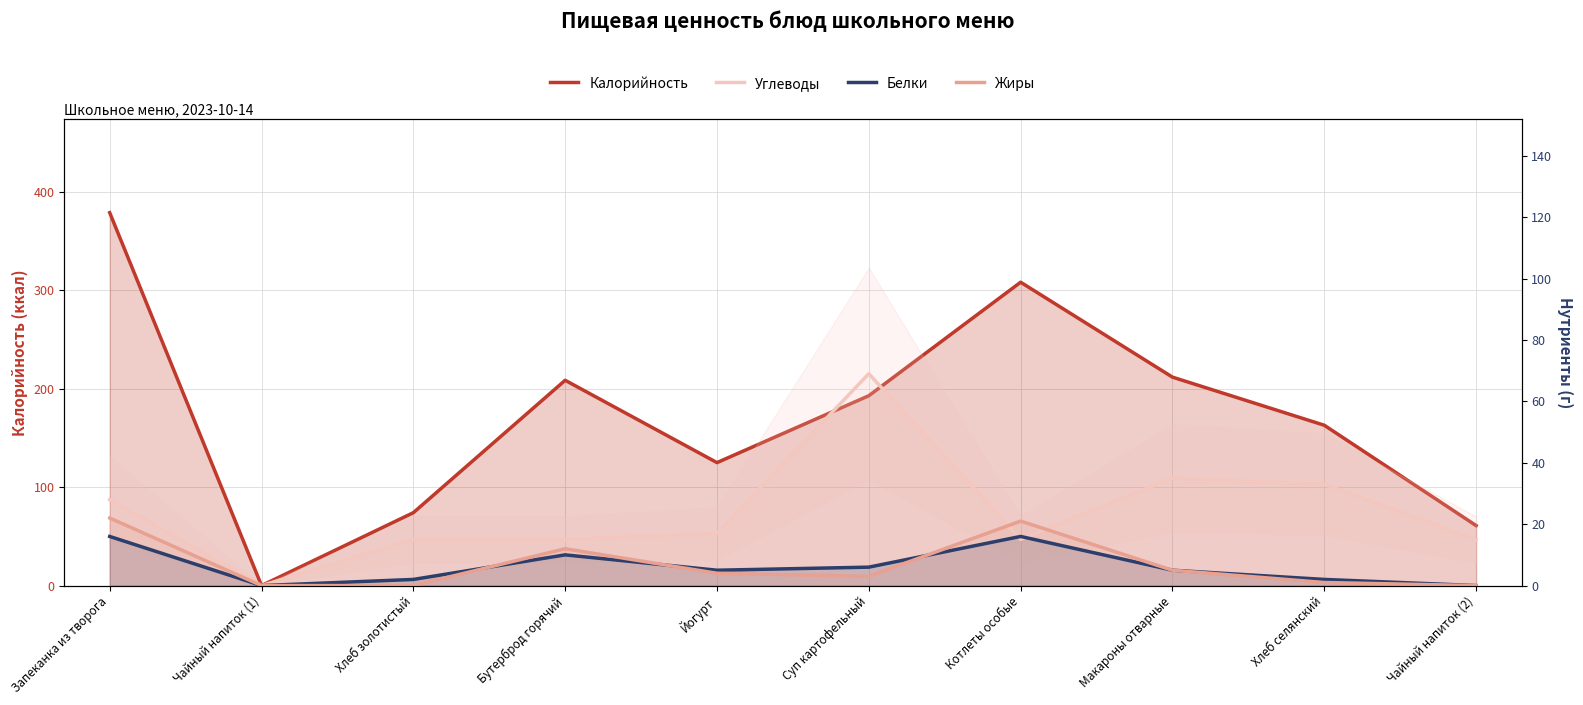

Reading left to right, what are all the values shown in this chart?

Калорийность: 379.1	0.0	74.1	208.7	125.0	193.0	308.4	211.9	163.0	61.0
Углеводы: 28.0	0.0	15.0	15.0	17.0	69.0	15.0	35.0	33.0	15.0
Белки: 16.0	0.0	2.0	10.0	5.0	6.0	16.0	5.0	2.0	0.0
Жиры: 22.0	0.0	0.0	12.0	4.0	3.0	21.0	5.0	1.0	0.0